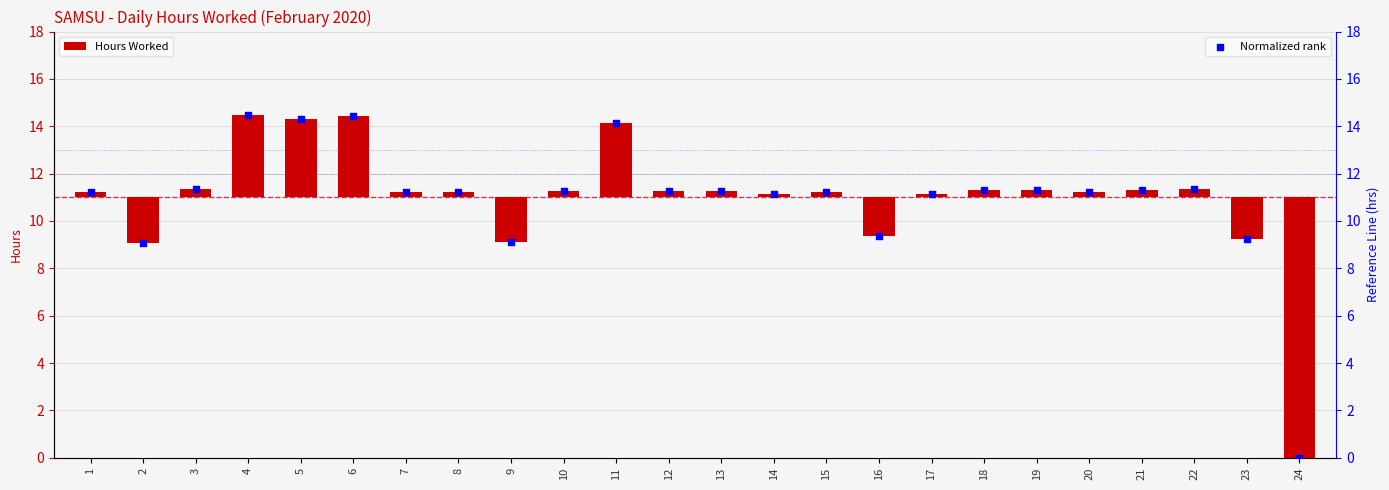

What is the total value across all series at 7?

11.4